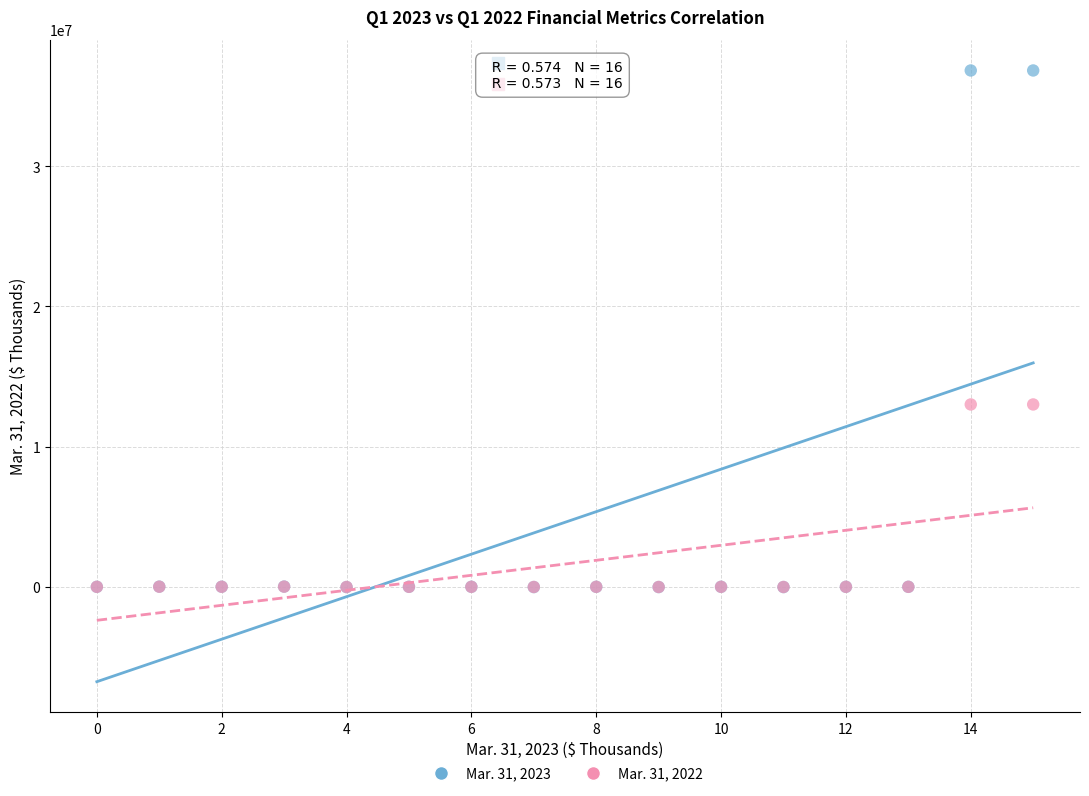

What are all the series names shown in the legend?

Mar. 31, 2023, Mar. 31, 2022